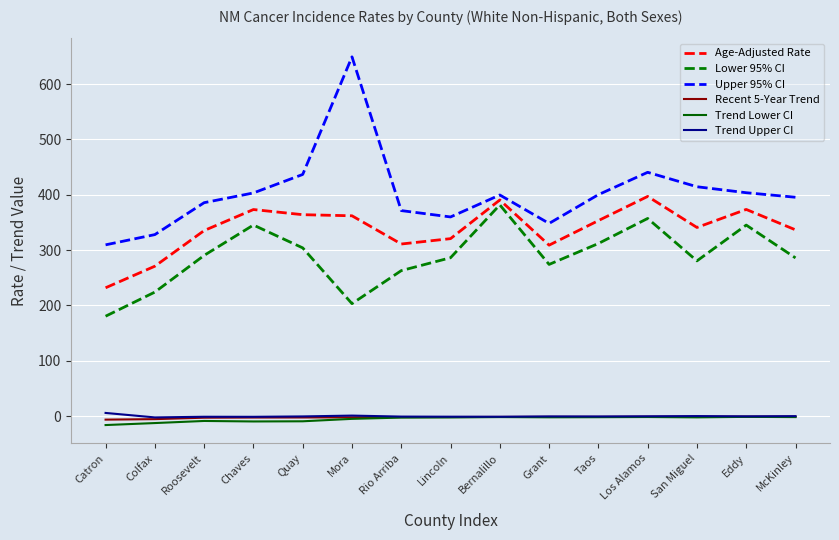

What is the maximum value shown in the chart?

649.4